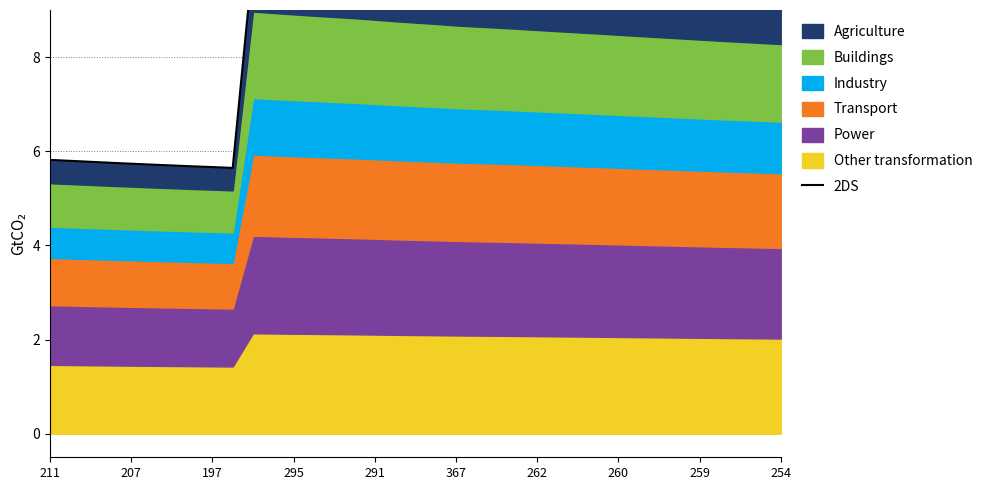

The chart shows a value of 5.8 at 295. True or false?

True